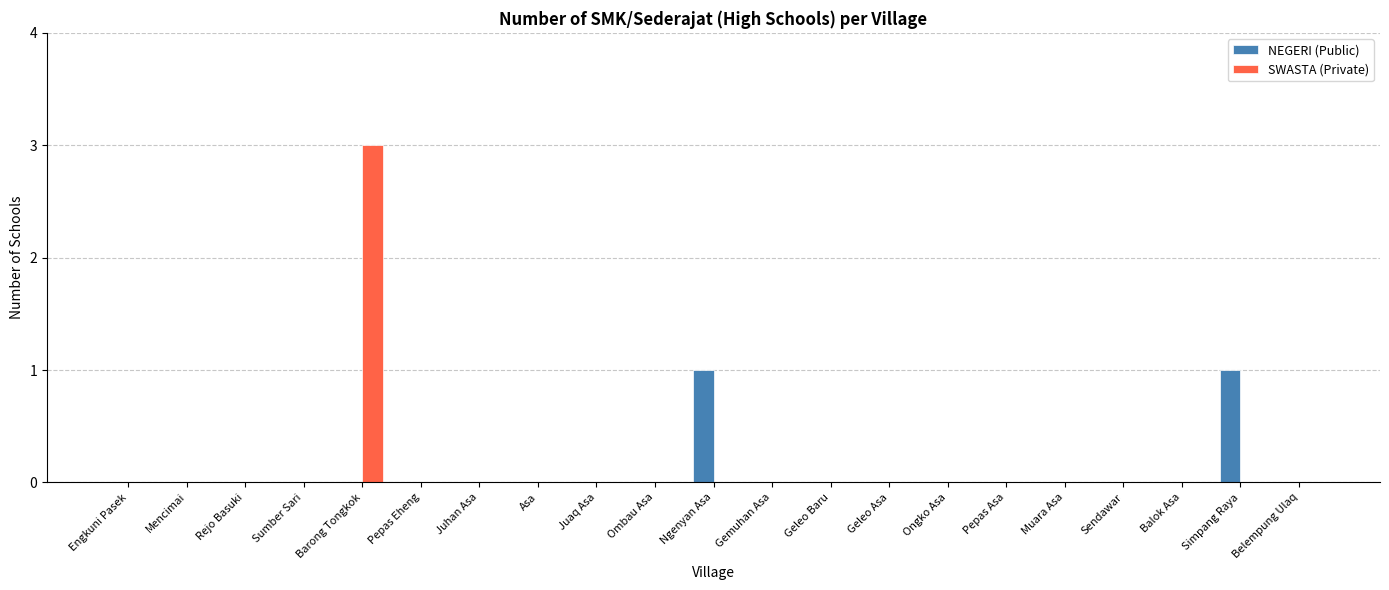

Is the value of SWASTA (Private) at Balok Asa greater than the value of NEGERI (Public) at Simpang Raya?

No